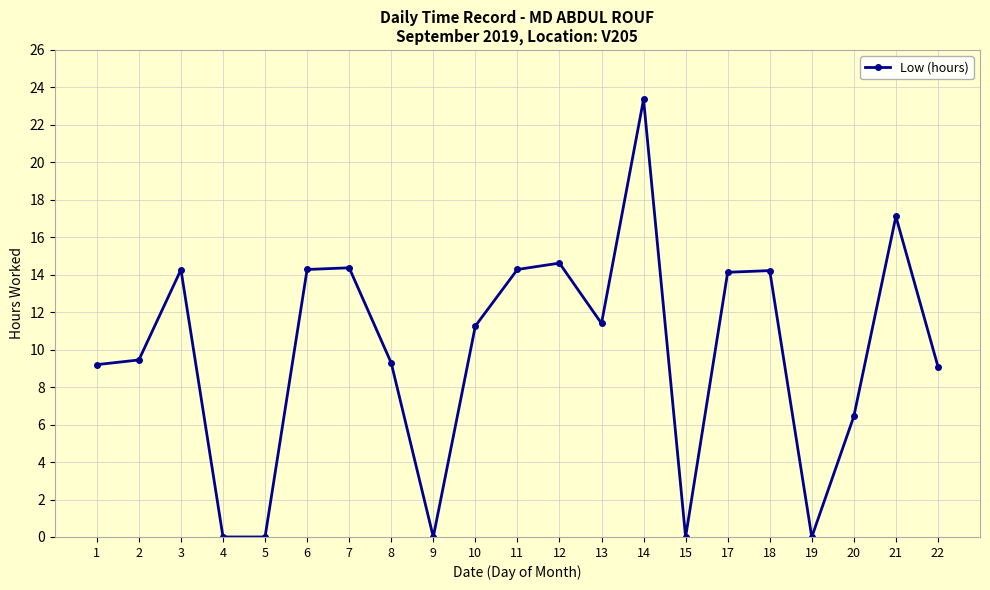

Between 12 and 7, which is larger?

12